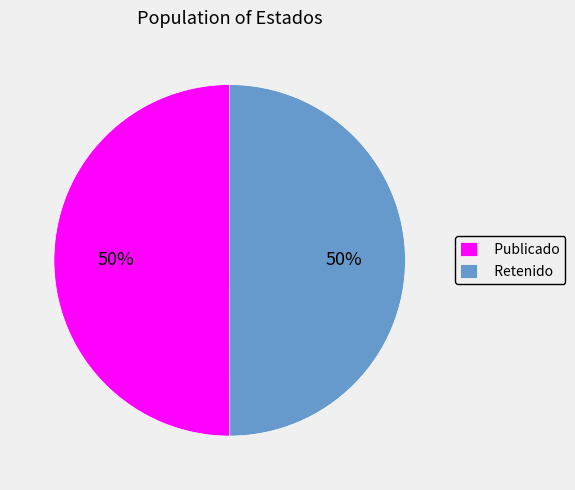

To the nearest percent, what is the average slice percentage?

50%